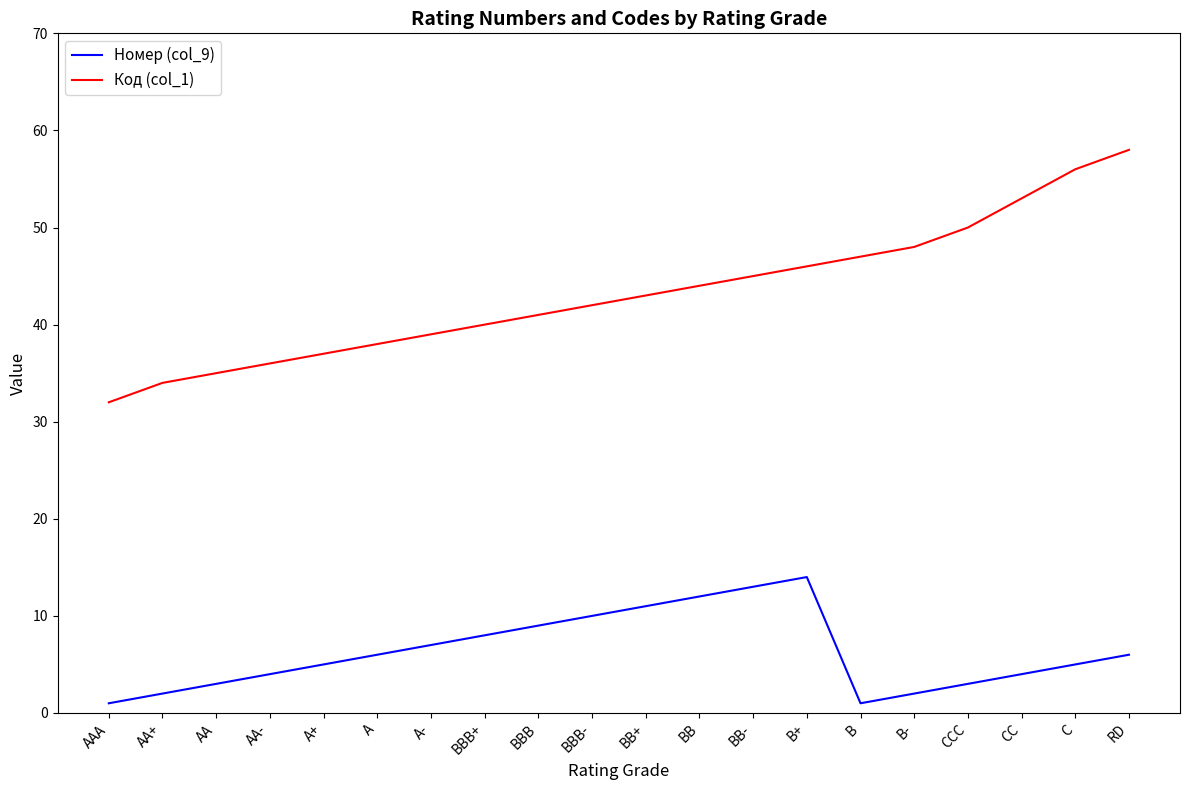

Is the value of Номер (col_9) at BB+ greater than the value of Код (col_1) at AAA?

No